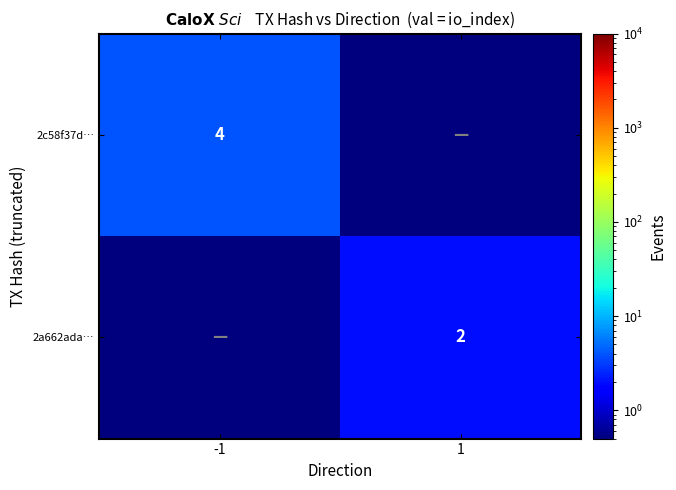

Is it true that 2c58f37d… equals 5.4 at -1?

False